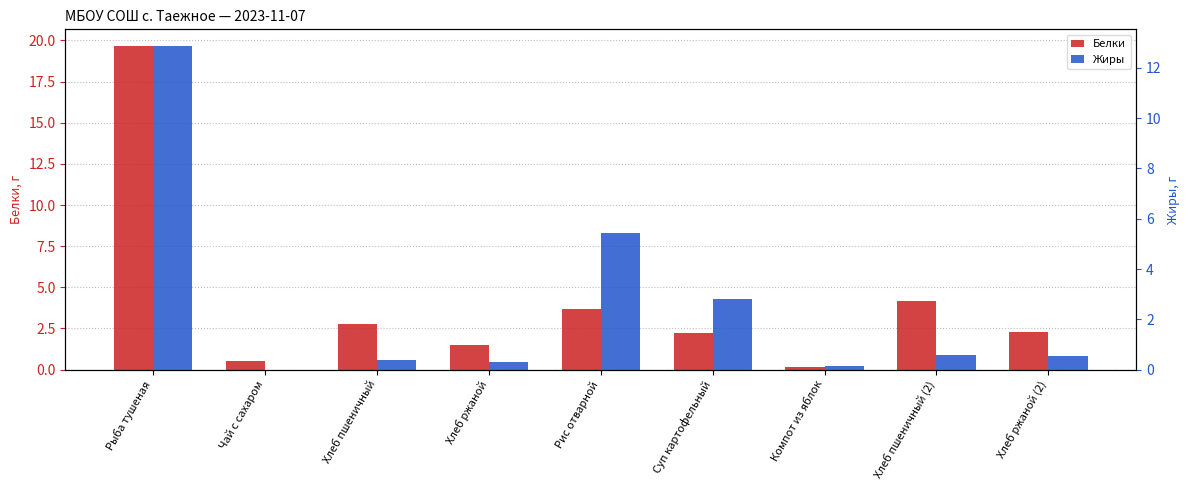

How many categories are shown in the chart?

9